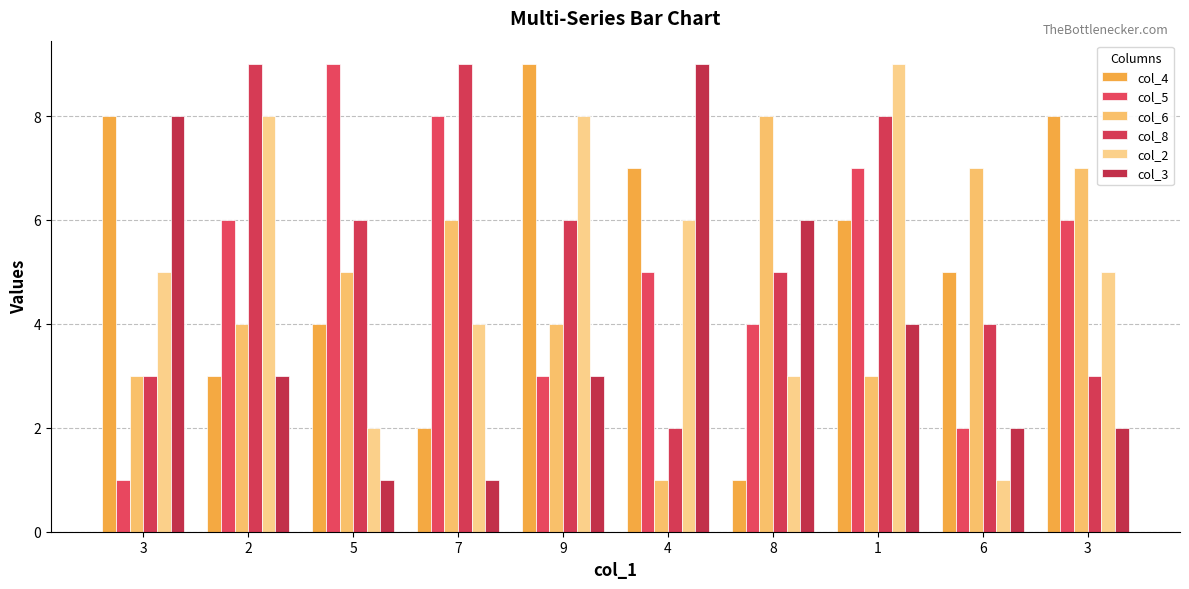

The col_4 series shows 1 at 6. True or false?

False